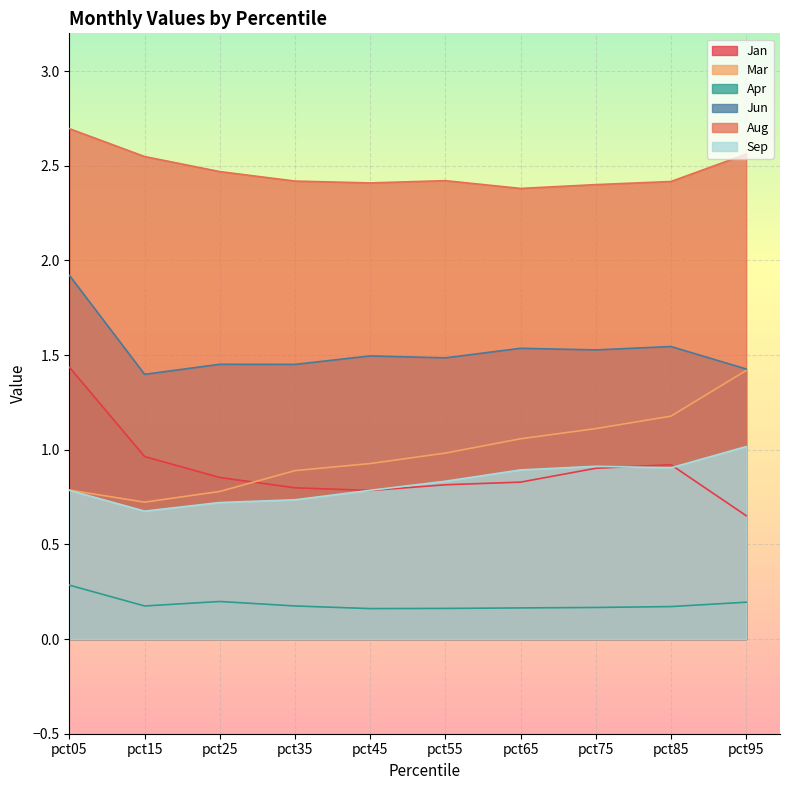

At how many categories does at least one series exceed 1?

10